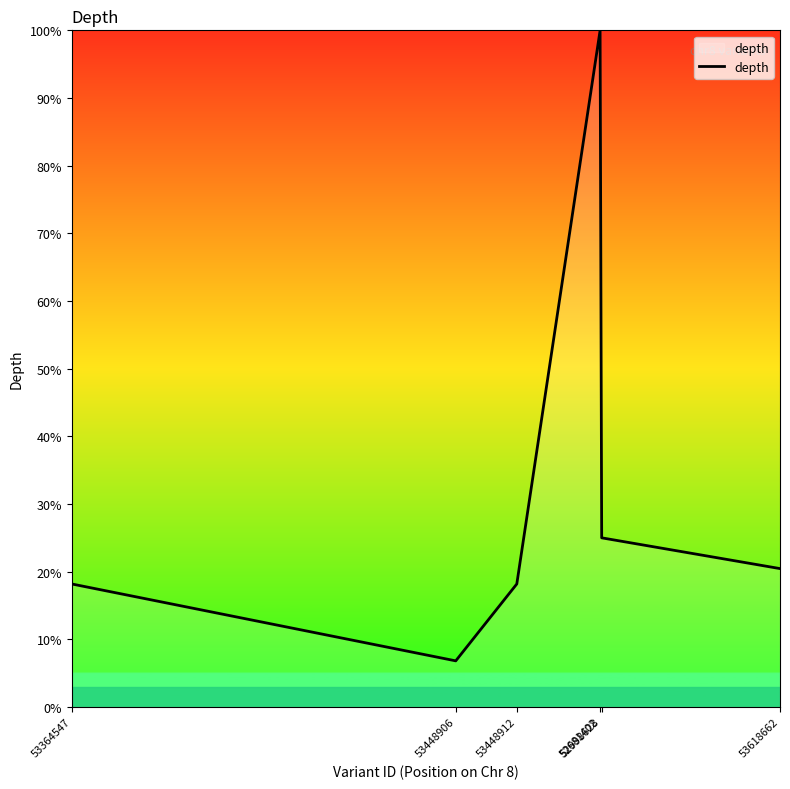

What is the average value?

31.4